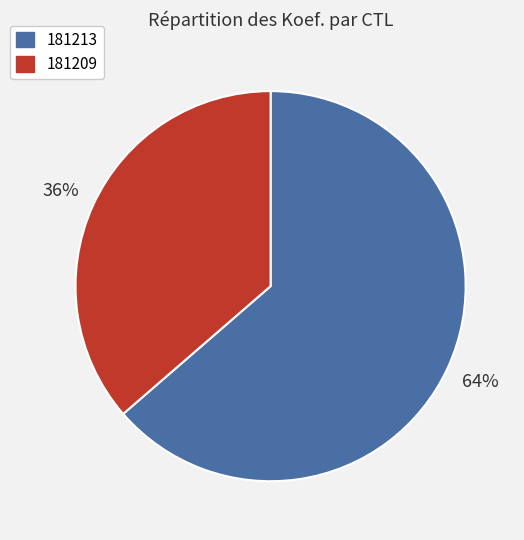

The 181209 slice represents 36% of the pie. True or false?

True